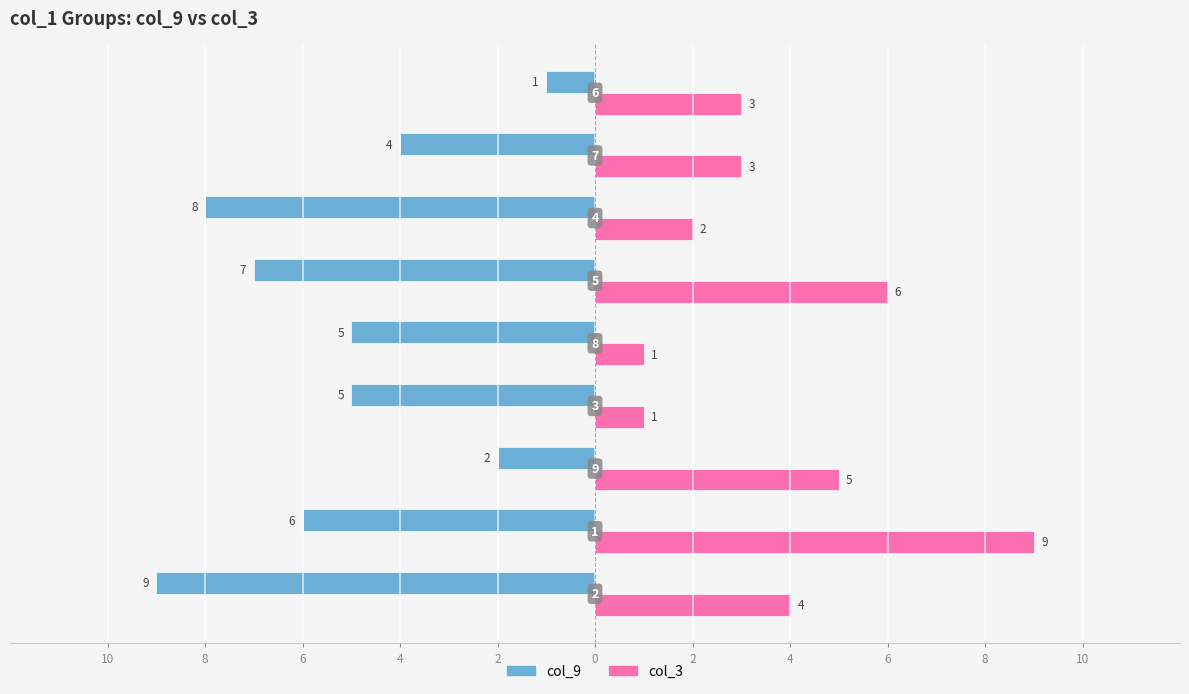

Reading left to right, list all the values displayed in this chart.

col_9: 10=-9	8=-6	6=-2	4=-5	2=-5	0=-7	2=-8	4=-4	6=-1
col_3: 10=4	8=9	6=5	4=1	2=1	0=6	2=2	4=3	6=3